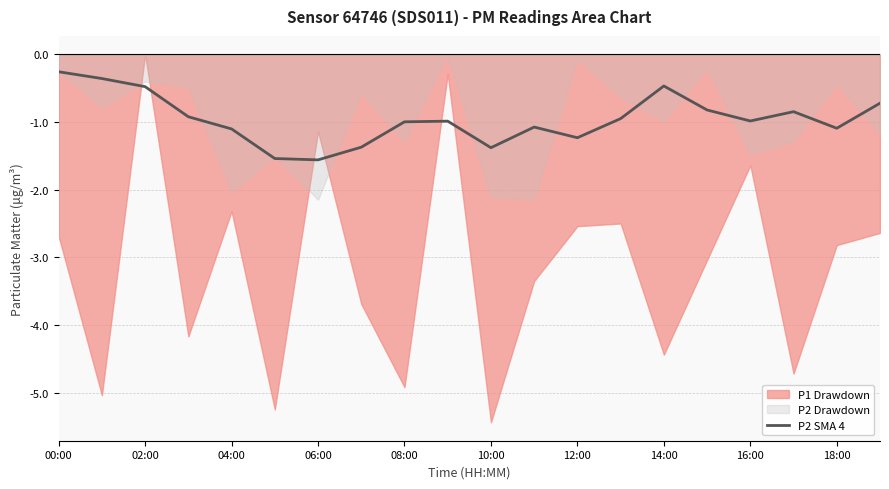

What is the minimum value for P2 SMA 4?

-1.6